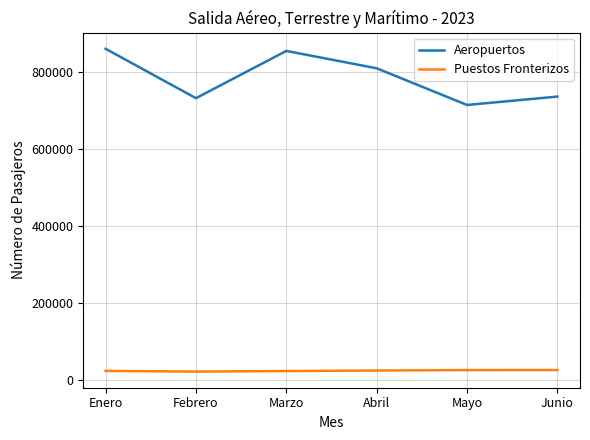

List the series in order of their peak value, highest first.

Aeropuertos, Puestos Fronterizos